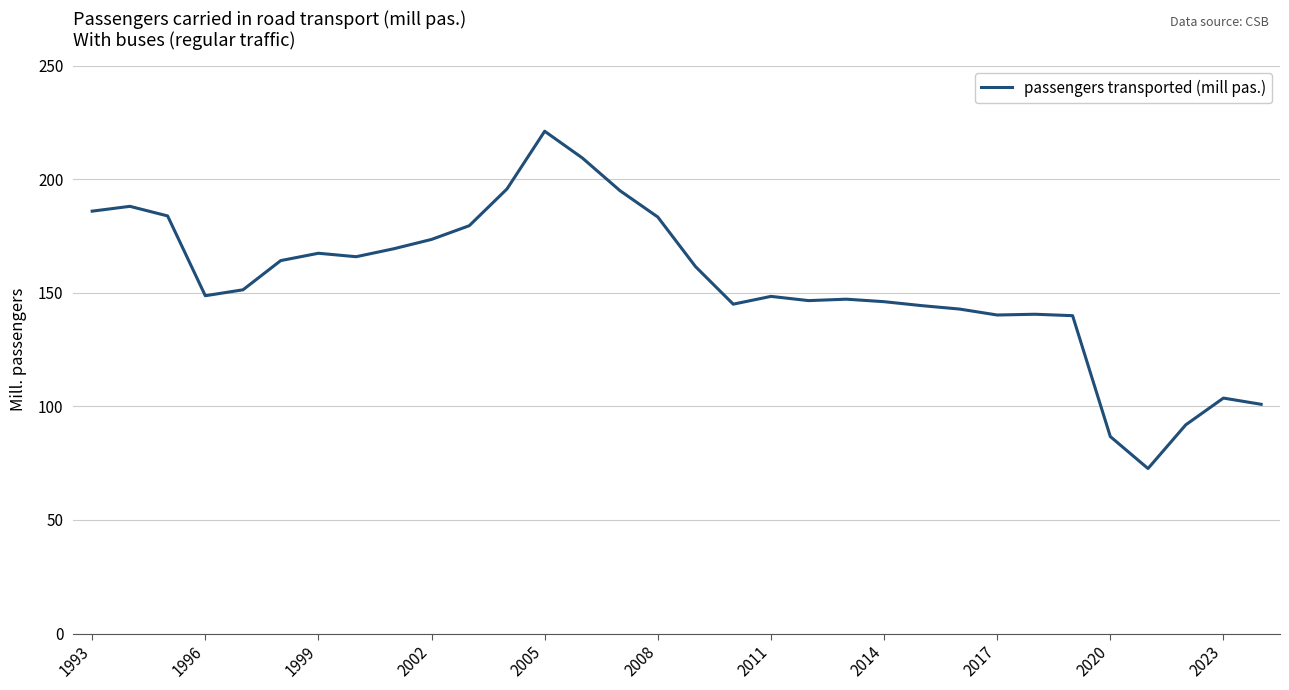

What is the difference between the maximum and minimum values?

148.5